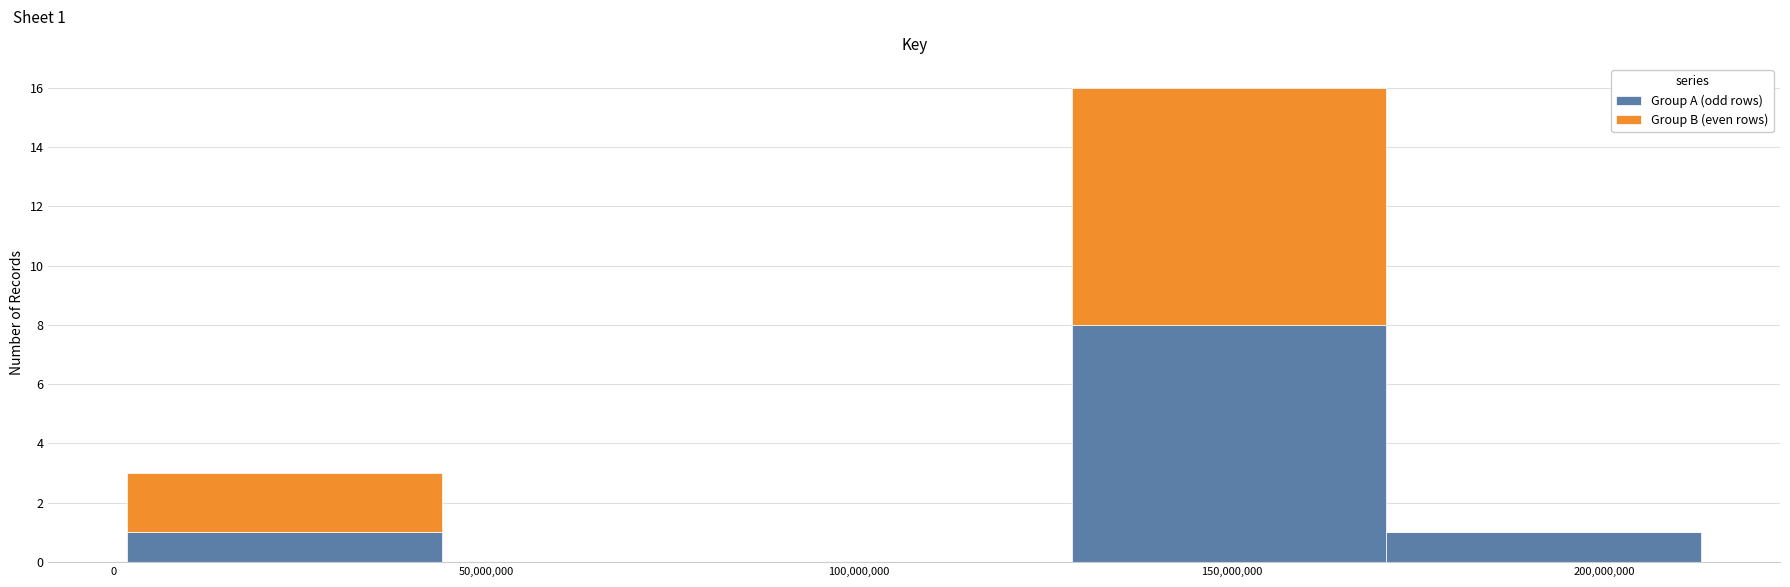

Which range on the x-axis has the tallest stacked bar (by total height)?

130000000 to 170000000